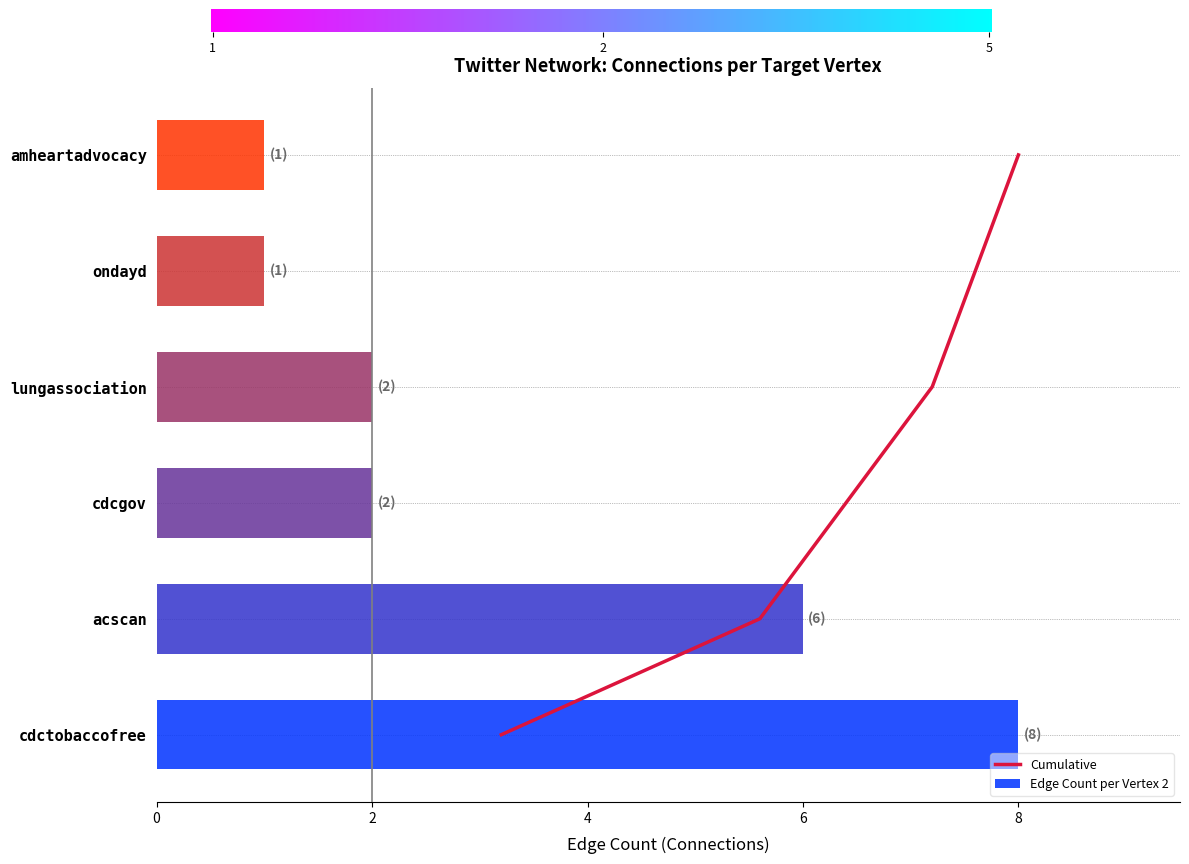

The Edge Count per Vertex 2 series shows 0 at amheartadvocacy. True or false?

False